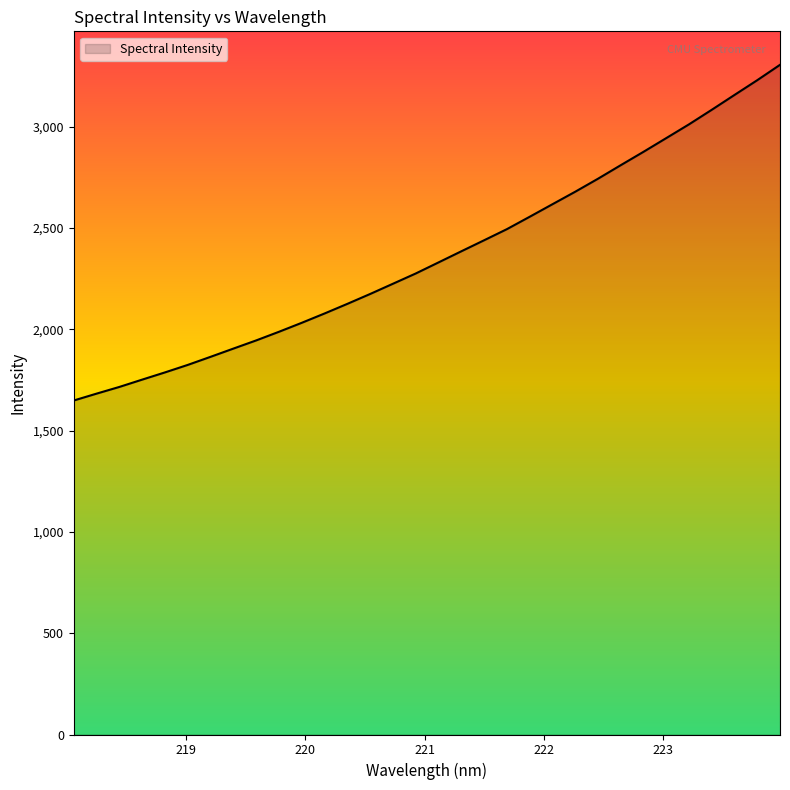

What is the difference between the maximum and minimum values?

1656.3